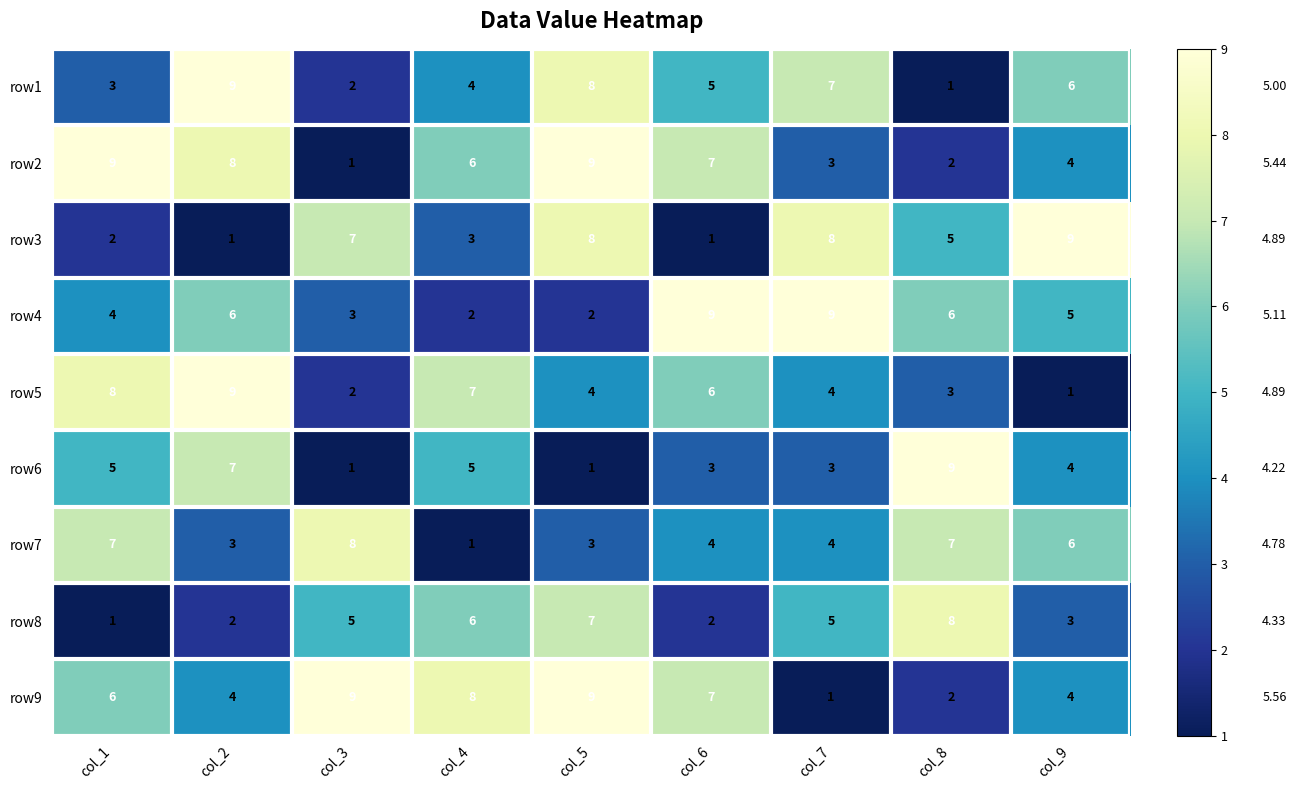

Is the value of row3 at col_1 greater than the value of row8 at col_9?

No